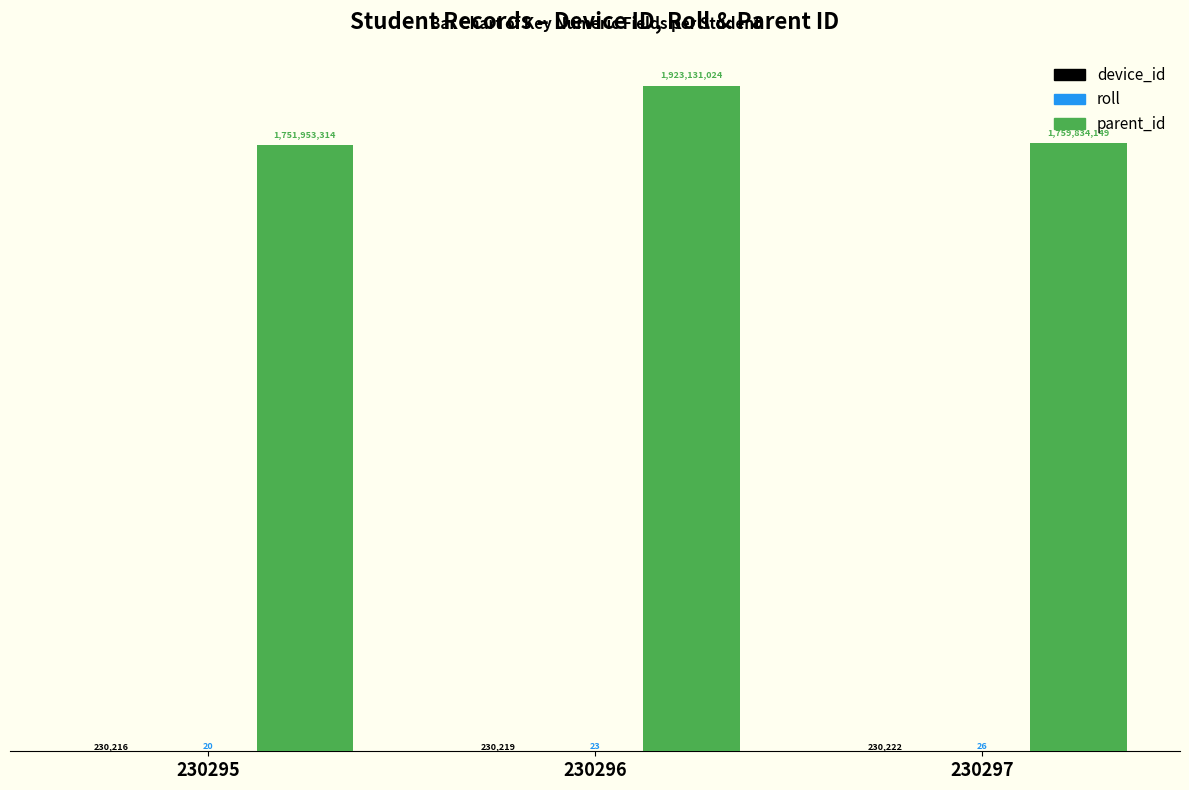

At how many categories does at least one series exceed 1485071954?

3